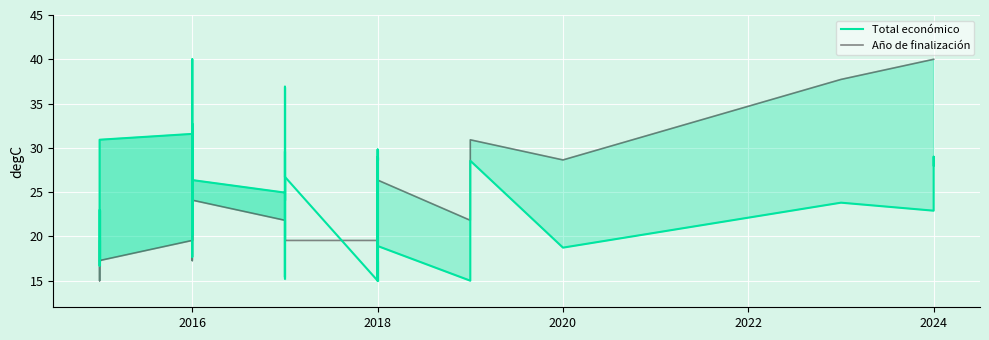

Is the value of Año de finalización at 30 greater than the value of Total económico at 2024?

No